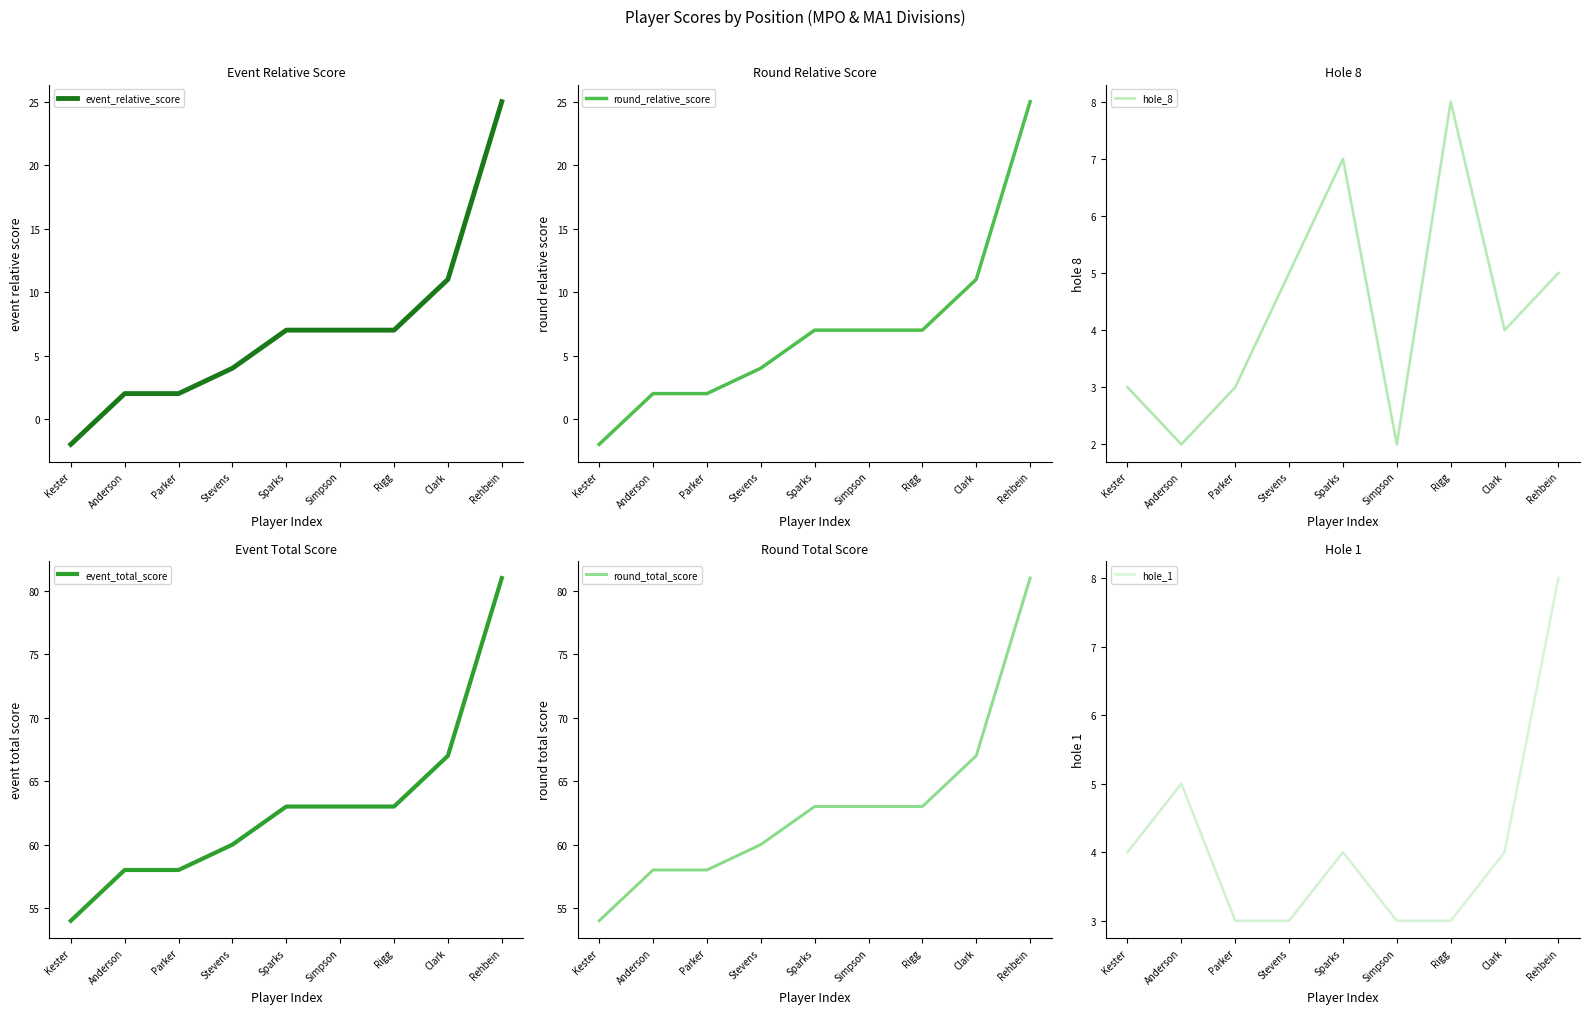

At which label does event_total_score first exceed 63?

Clark